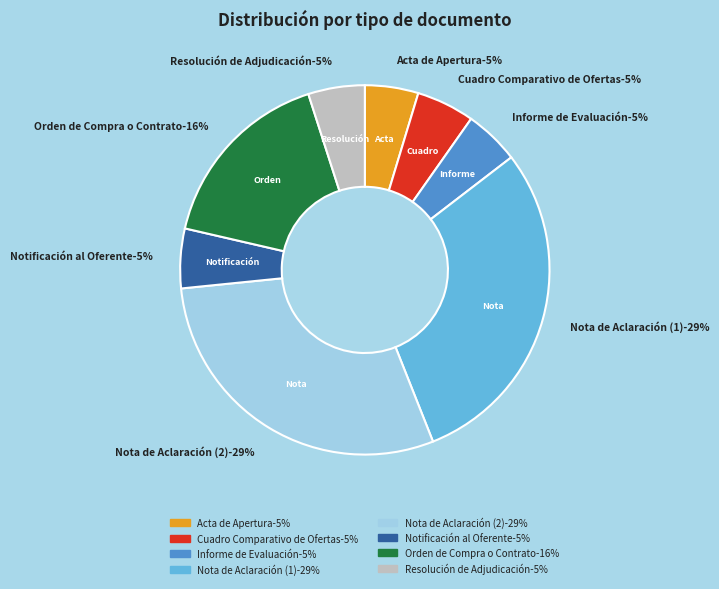

What is the smallest slice in the pie chart?

Acta de Apertura